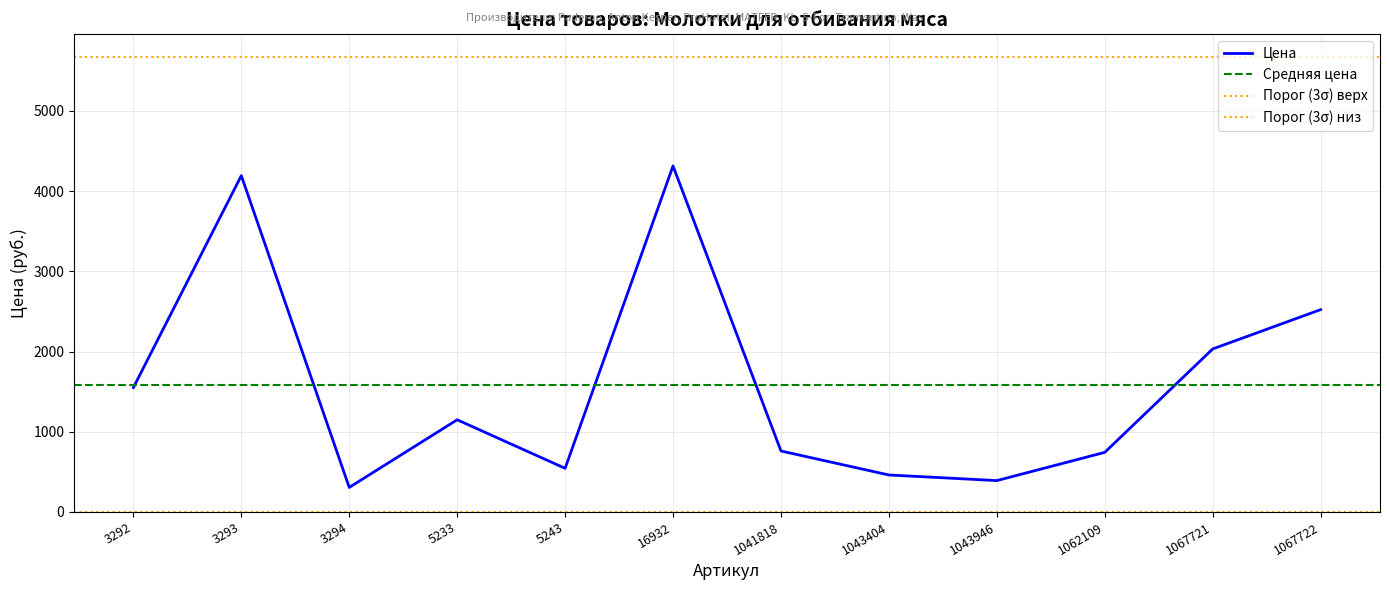

Read the value at 1067722, to the nearest 10.

2520